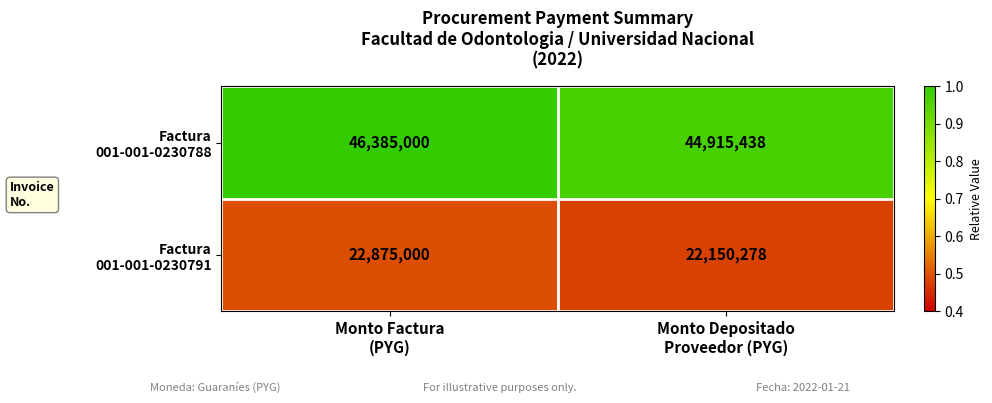

What is the maximum value shown in the chart?

46385000